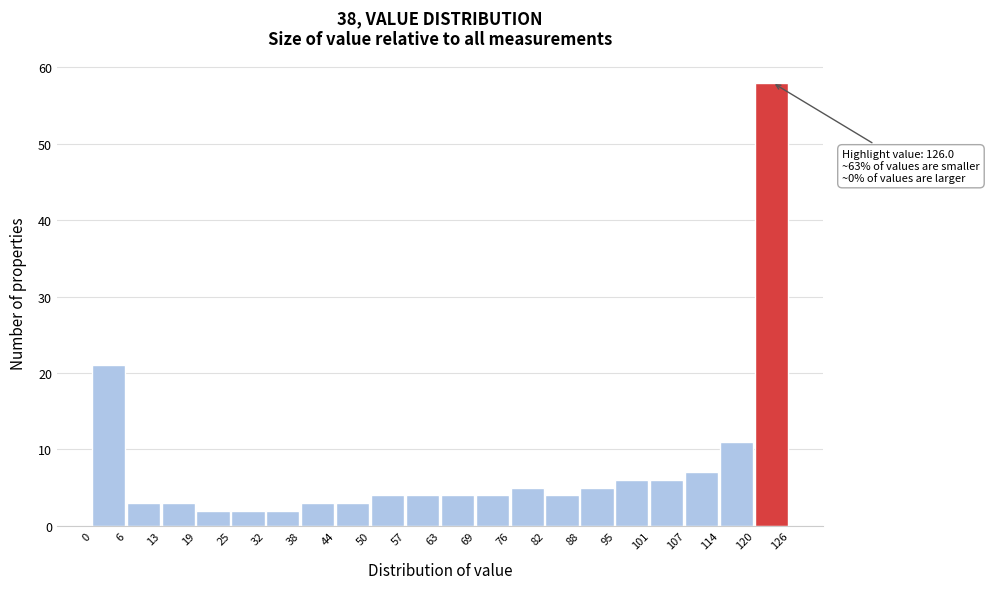

Which range on the x-axis has the tallest bar?

120 to 126